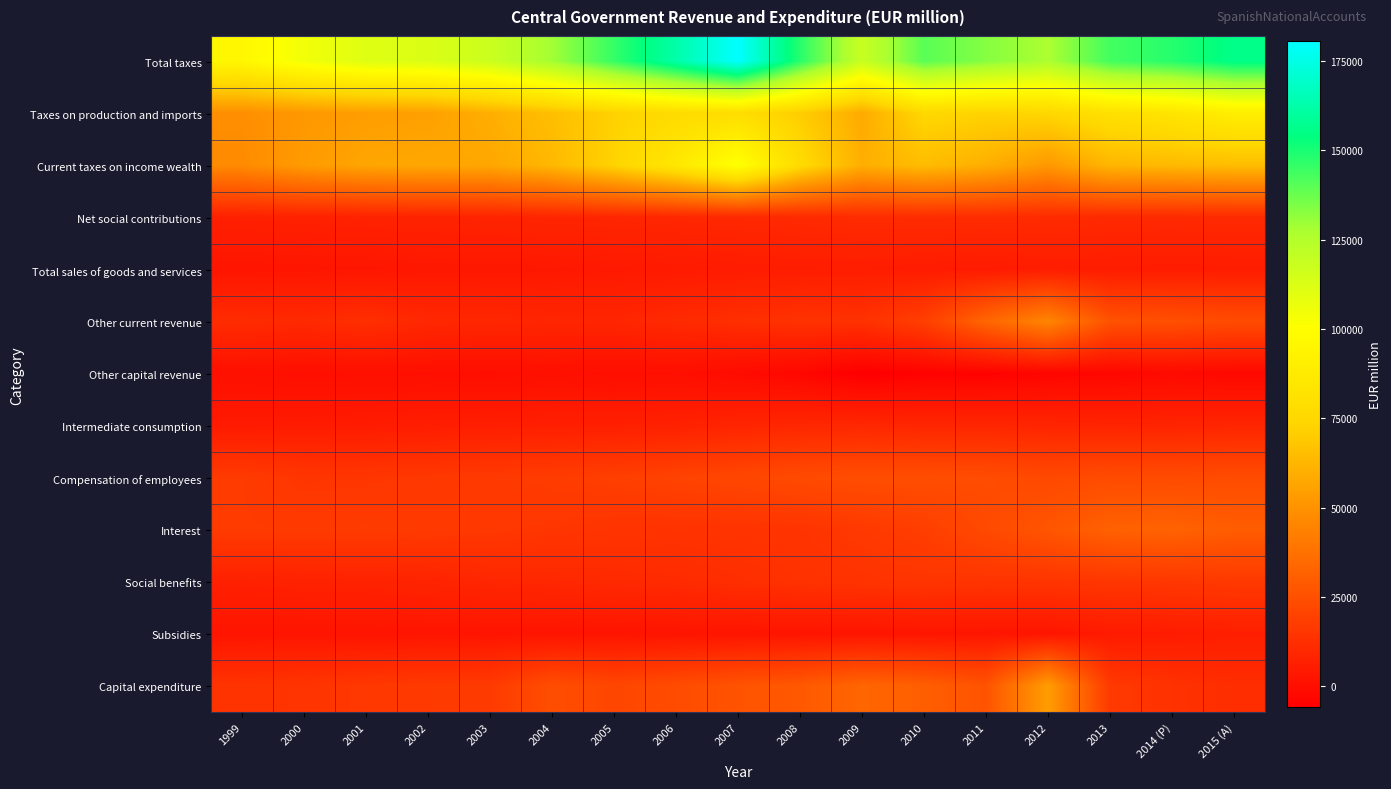

List the series in order of their peak value, lowest first.

Other capital revenue, Total sales of goods and services, Subsidies, Intermediate consumption, Net social contributions, Social benefits, Compensation of employees, Interest, Other current revenue, Capital expenditure, Taxes on production and imports, Current taxes on income wealth, Total taxes